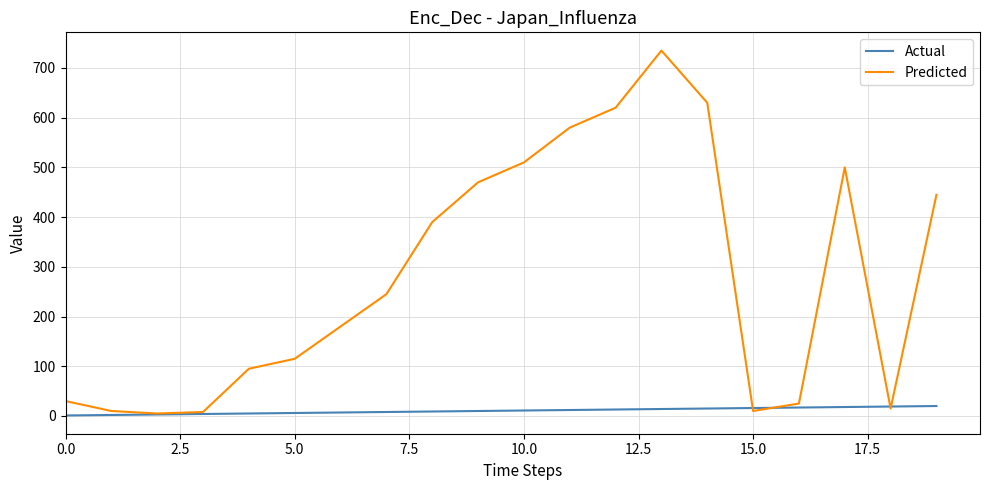

Which series has the largest range (max minus min)?

Predicted